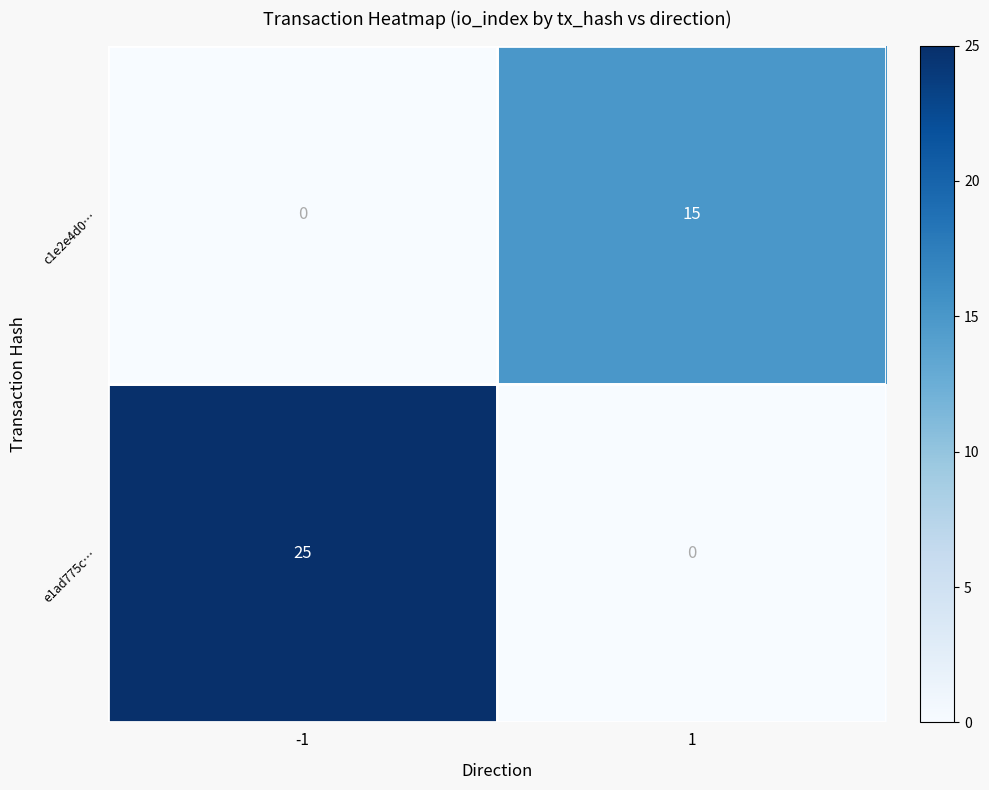

How many data points does each series have?

2